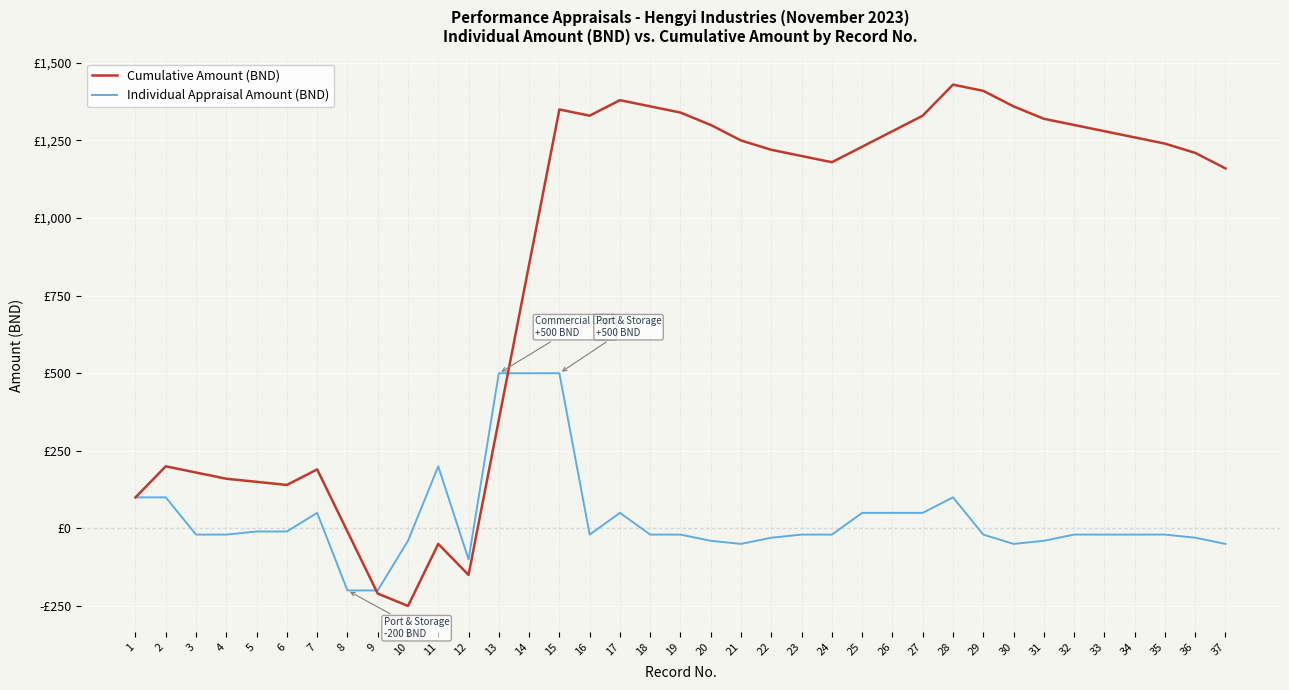

Is the value of Cumulative Amount (BND) at 5 greater than the value of Individual Appraisal Amount (BND) at 13?

No